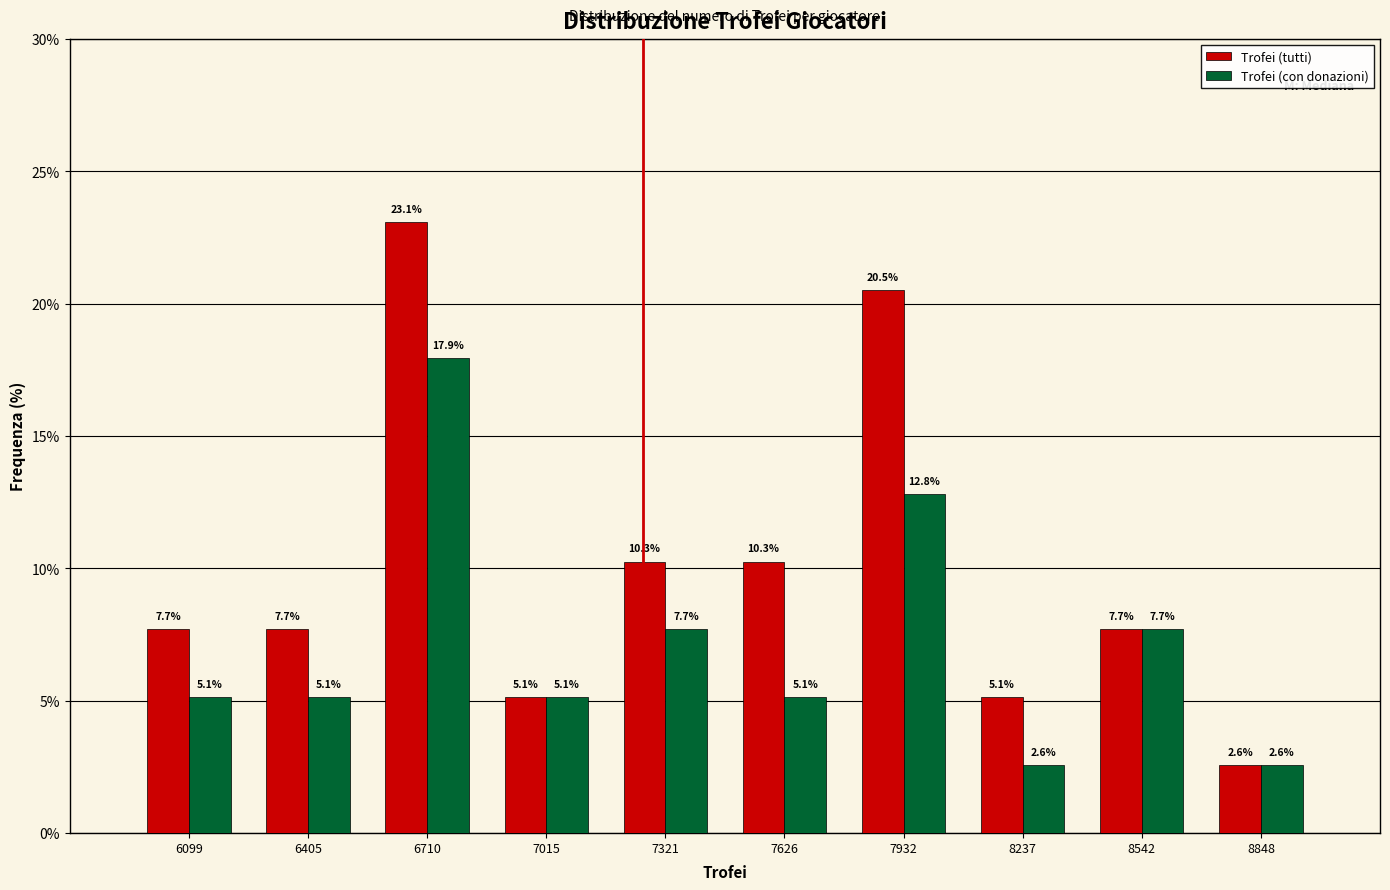

Reading left to right, list every range on the x-axis with the height of the bar of each series over it. The bar edges are not printed on the chart, so give them approximately, as read against the axis.

5950 to 6250: Trofei (tutti)=7.7	Trofei (con donazioni)=5.1
6250 to 6550: Trofei (tutti)=7.7	Trofei (con donazioni)=5.1
6550 to 6850: Trofei (tutti)=23.1	Trofei (con donazioni)=17.9
6850 to 7150: Trofei (tutti)=5.1	Trofei (con donazioni)=5.1
7150 to 7450: Trofei (tutti)=10.3	Trofei (con donazioni)=7.7
7450 to 7800: Trofei (tutti)=10.3	Trofei (con donazioni)=5.1
7800 to 8100: Trofei (tutti)=20.5	Trofei (con donazioni)=12.8
8100 to 8400: Trofei (tutti)=5.1	Trofei (con donazioni)=2.6
8400 to 8700: Trofei (tutti)=7.7	Trofei (con donazioni)=7.7
8700 to 9000: Trofei (tutti)=2.6	Trofei (con donazioni)=2.6